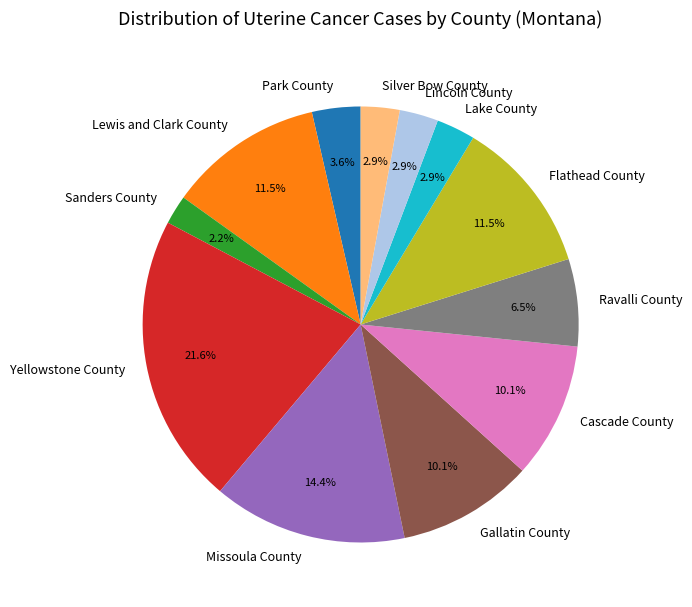

Which category has the biggest portion of the pie?

Yellowstone County